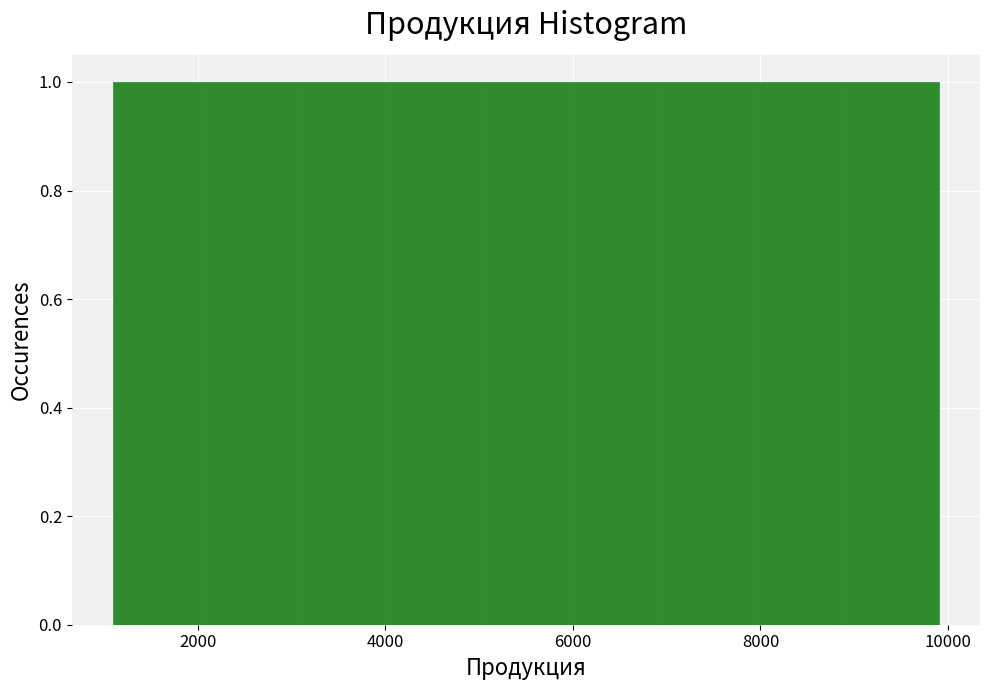

Reading left to right, list every bar in this chart as the range it spans on the x-axis followed by its height. Neither the bar edges nor the heights are printed on the chart, so give them approximately, as read against the axes.

1200 to 2000: 1
2000 to 3000: 1
3000 to 4000: 1
4000 to 5000: 1
5000 to 6000: 1
6000 to 7000: 1
7000 to 8000: 1
8000 to 9000: 1
9000 to 10000: 1